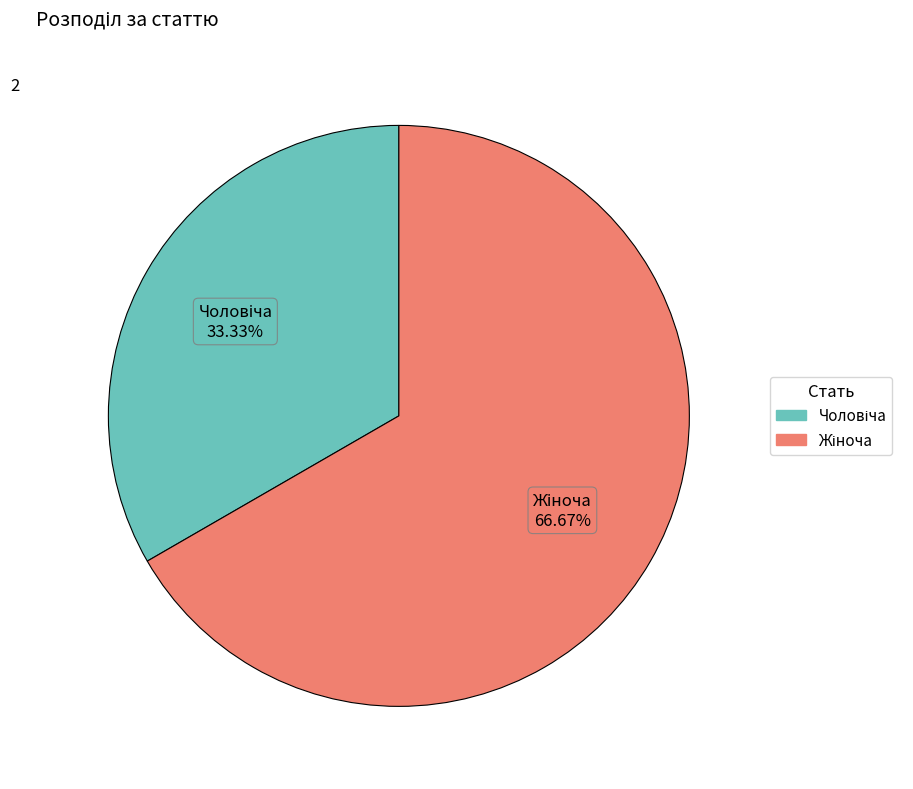

How many segments does this pie chart have?

2